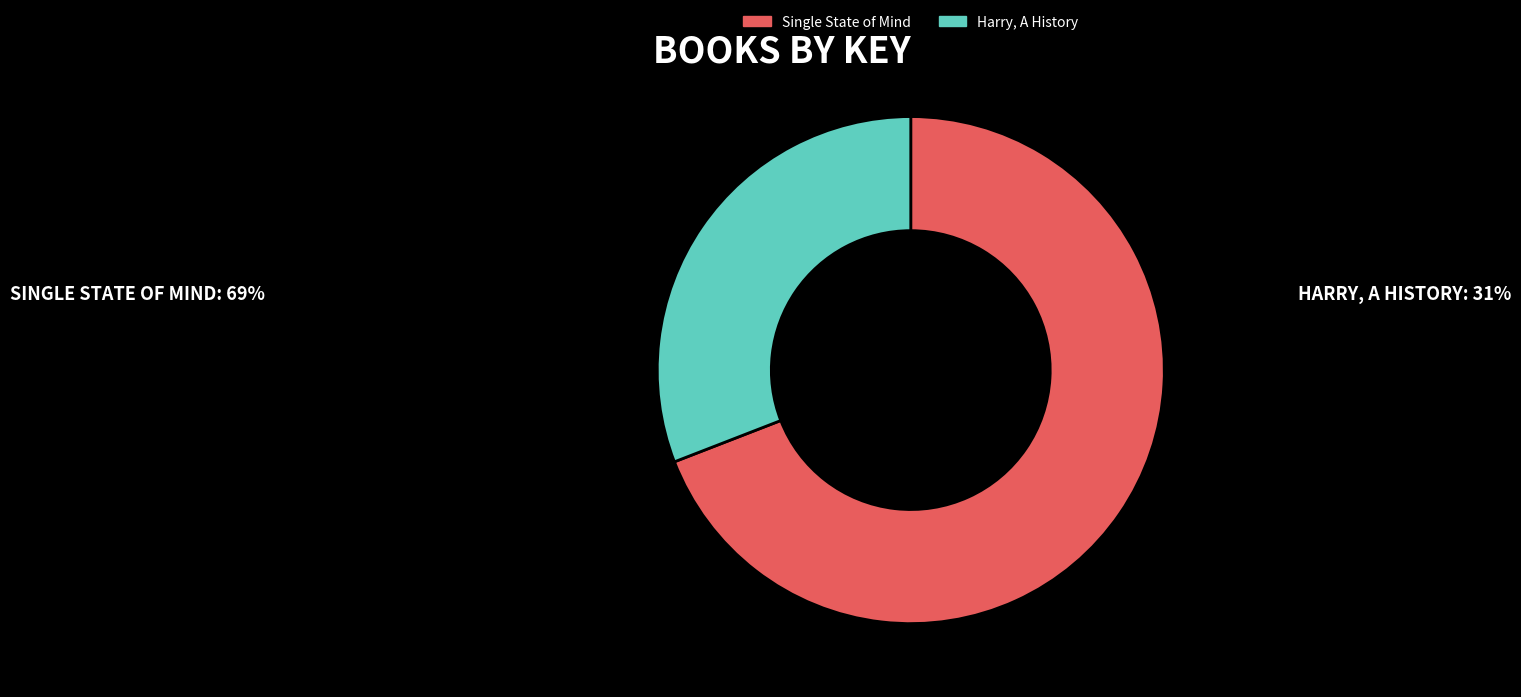

Do Harry, A History and Single State of Mind together represent more than half of the pie?

Yes